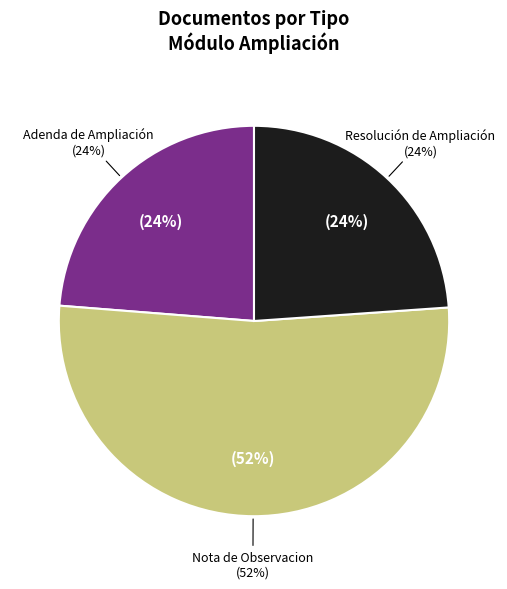

Rank the categories by value from highest to lowest.

Nota de Observacion, Resolución de Ampliación, Adenda de Ampliación